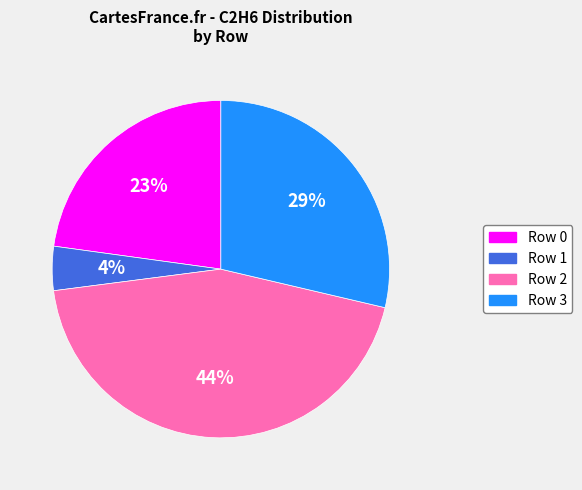

Combined, do Row 0 and Row 3 account for over 50%?

Yes